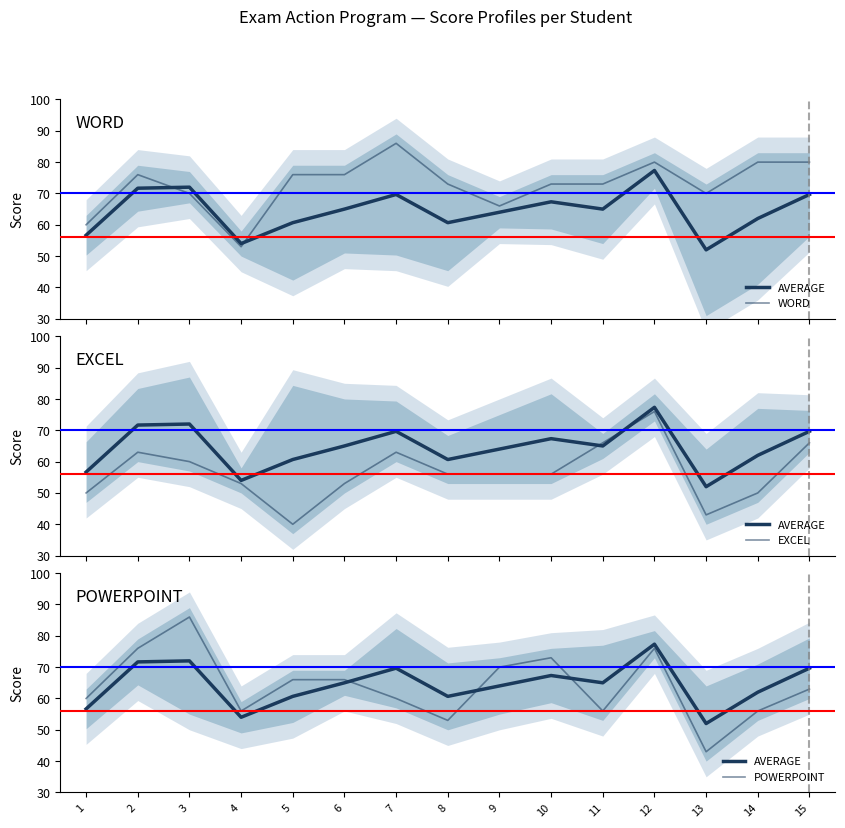

The value of WORD at 5 is 38.6. True or false?

False